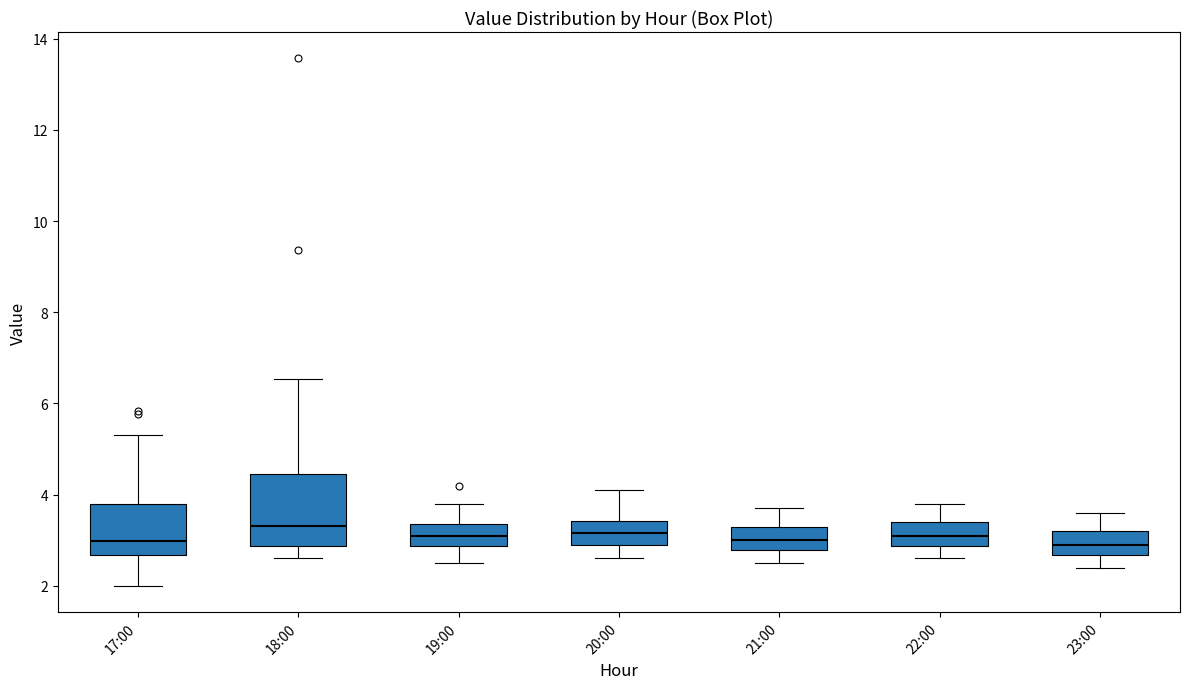

Reading left to right, transcribe this box plot: for each box, give where its median line is, the range the box spans, and where its two whiskers end, as read against the y-axis. The values are not printed on the chart, so give them approximately, as read against the axis.

17:00: median 3.0, box 2.6 to 3.8, whiskers 2.0 to 5.4
18:00: median 3.4, box 2.8 to 4.4, whiskers 2.6 to 6.6
19:00: median 3.2, box 2.8 to 3.4, whiskers 2.6 to 3.8
20:00: median 3.2, box 3.0 to 3.4, whiskers 2.6 to 4.2
21:00: median 3.0, box 2.8 to 3.4, whiskers 2.6 to 3.8
22:00: median 3.2, box 2.8 to 3.4, whiskers 2.6 to 3.8
23:00: median 3.0, box 2.6 to 3.2, whiskers 2.4 to 3.6